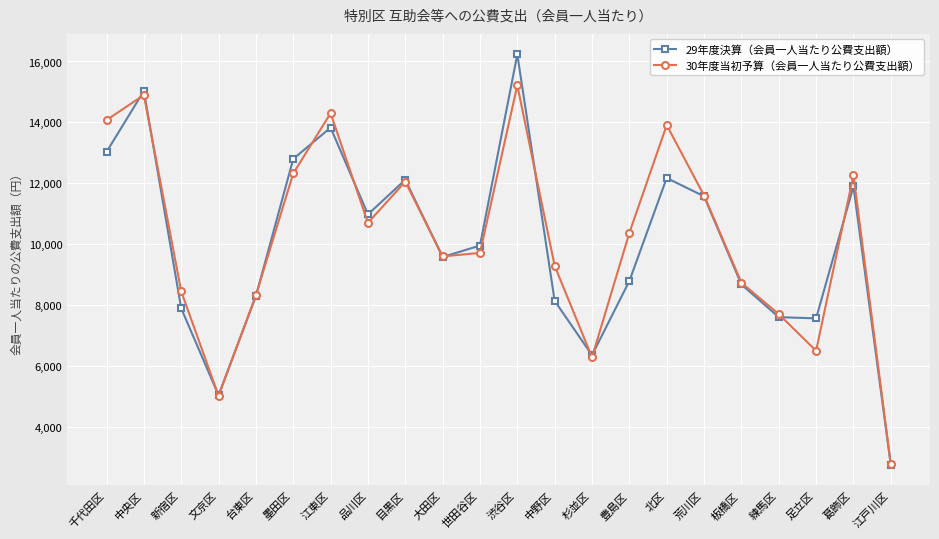

True or false: 29年度決算（会員一人当たり公費支出額） has a value of 15032.2 at 中央区.

True